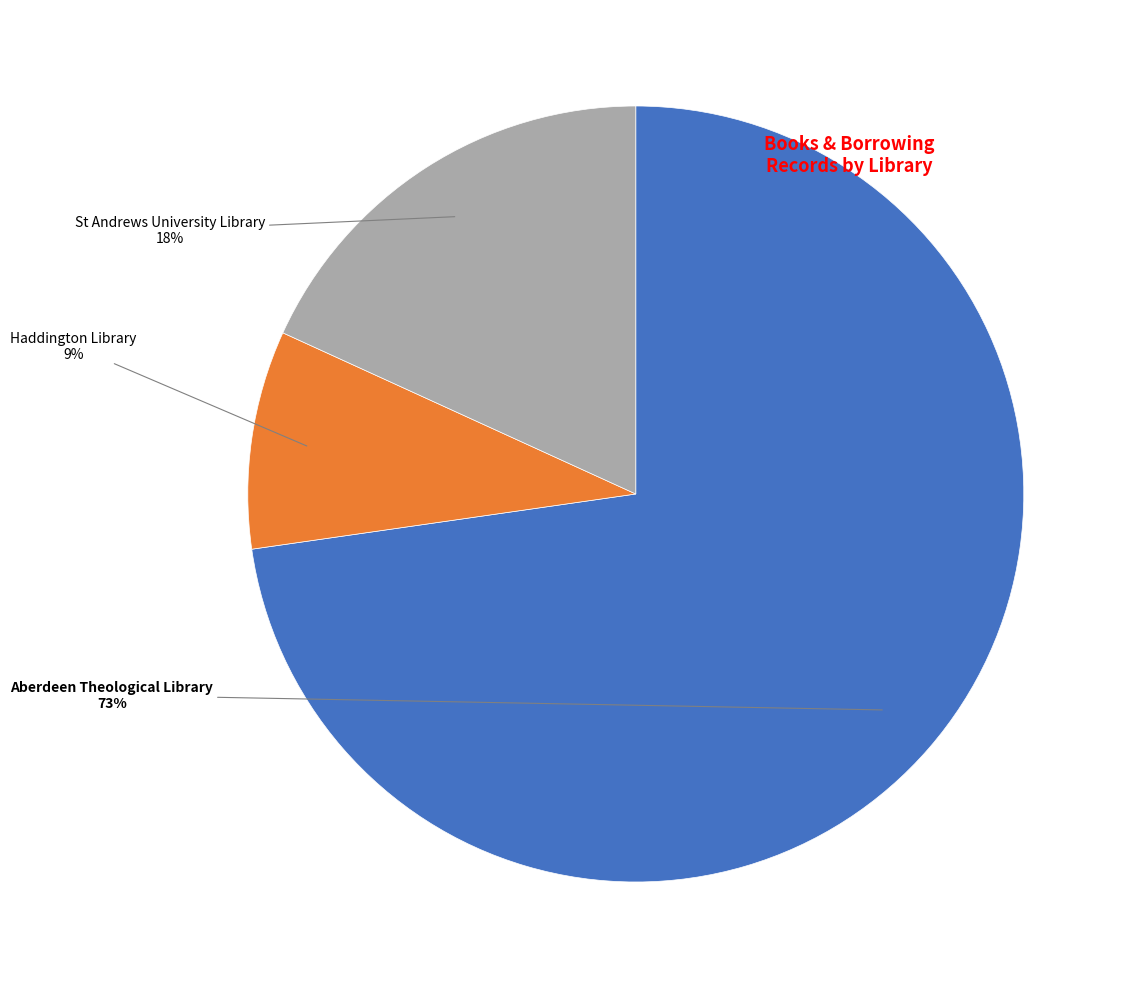

Does any single category account for the majority?

Yes